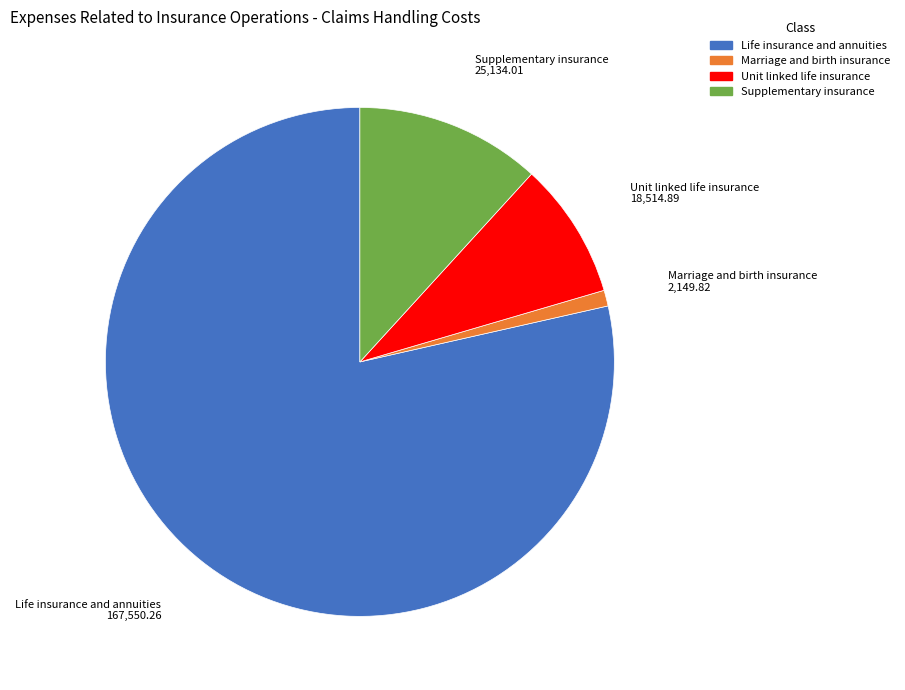

Is there a majority slice in this chart?

Yes